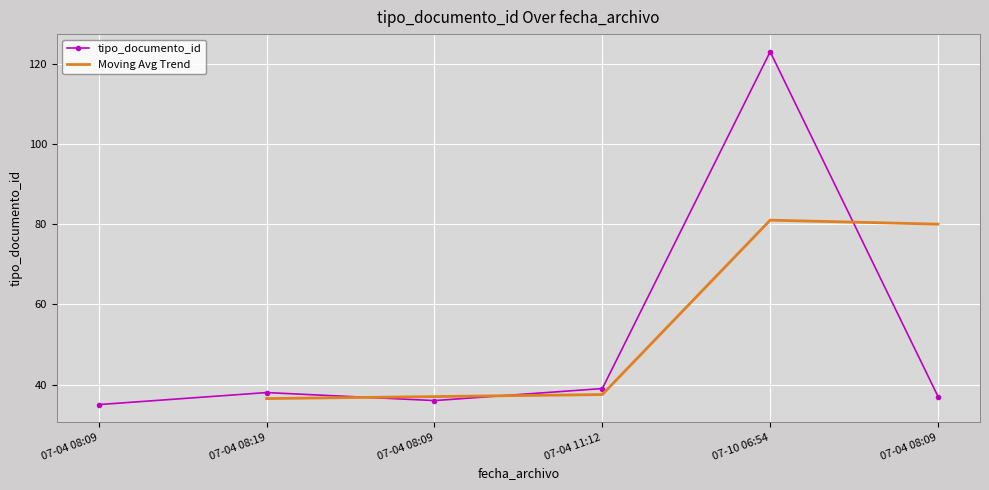

What is the change in value from 07-04 08:09 to 07-04 08:09?

+2